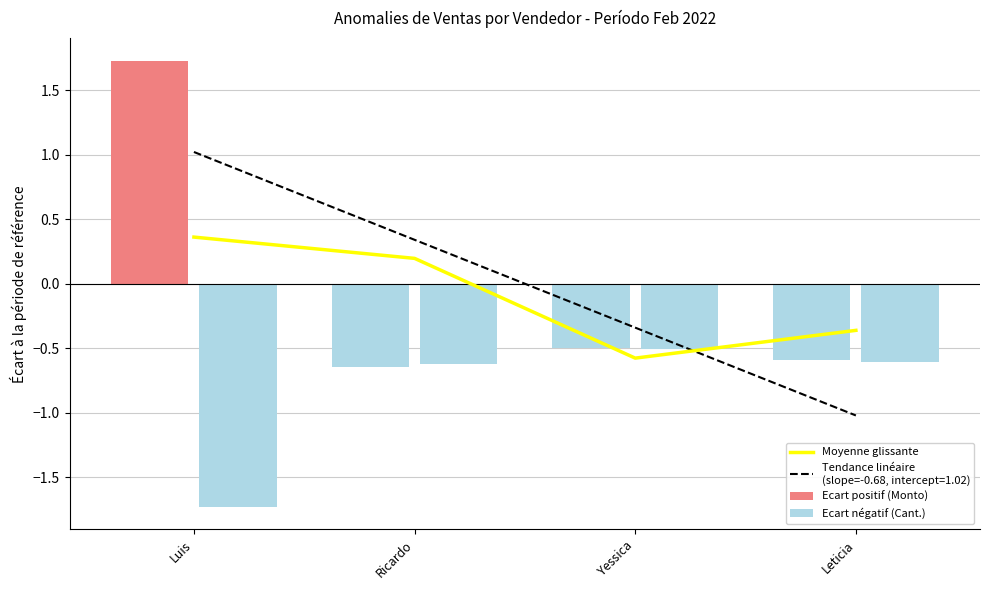

Which label corresponds to the smallest value in the chart?

Yessica